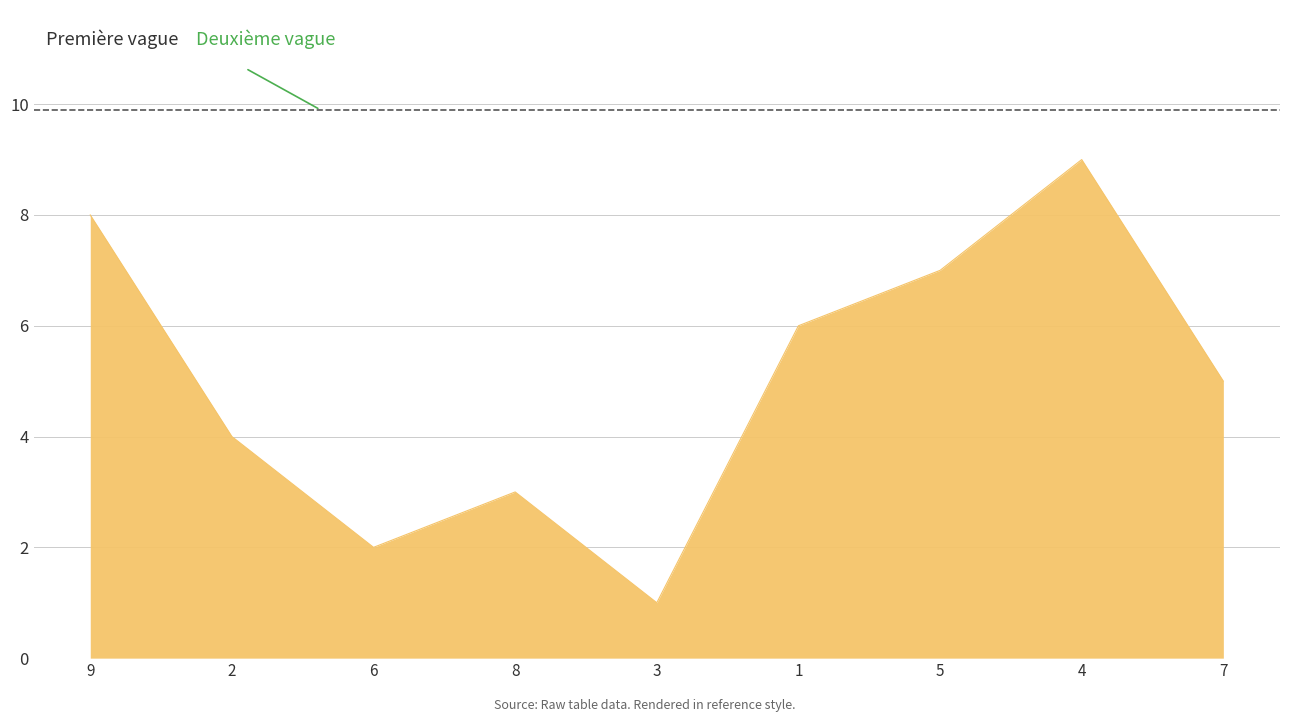

What is the difference between the maximum and minimum values?

8